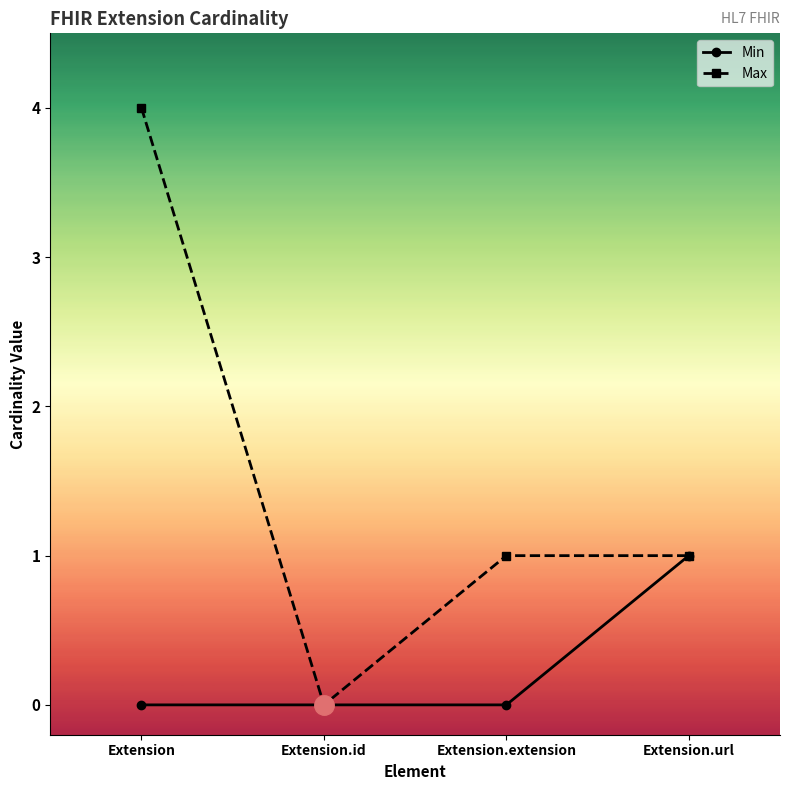

How many interior local valleys does the Max series have?

1